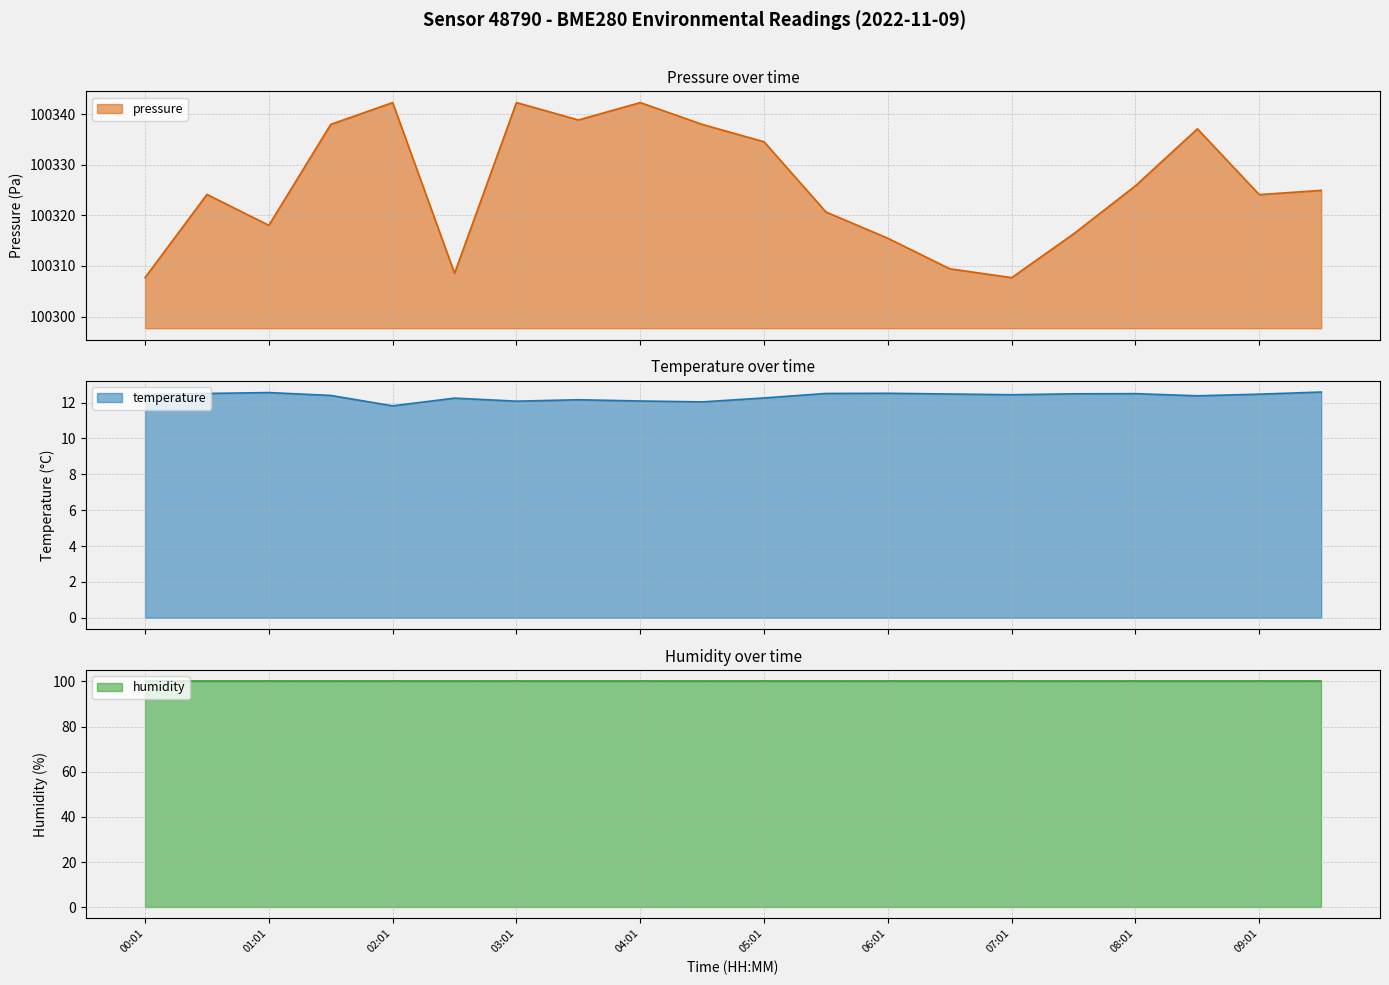

What is the value of the pressure point at the 12th from the left?

100320.7